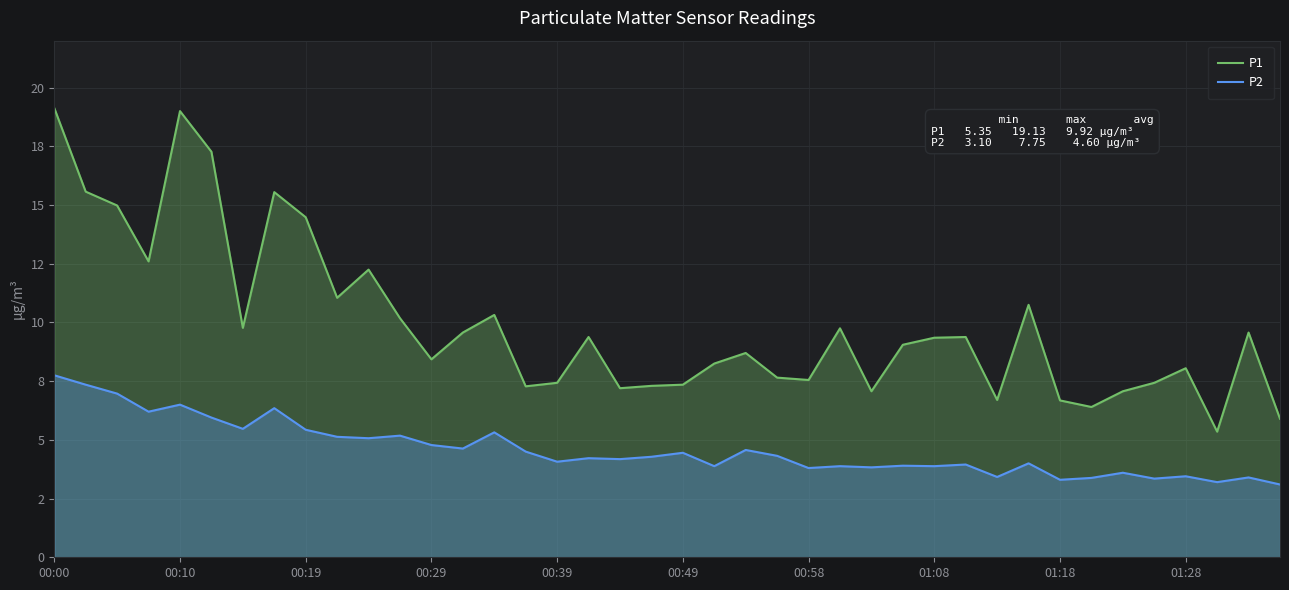

Reading left to right, list all the values displayed in this chart.

P1: 19.1	15.6	15.0	12.6	19.0	17.3	9.8	15.6	14.5	11.1	12.2	10.2	8.4	9.6	10.3	7.3	7.4	9.4	7.2	7.3	7.3	8.2	8.7	7.7	7.5	9.8	7.1	9.1	9.3	9.4	6.7	10.8	6.7	6.4	7.1	7.4	8.1	5.3	9.6	5.9
P2: 7.8	7.3	7.0	6.2	6.5	6.0	5.5	6.3	5.4	5.1	5.1	5.2	4.8	4.6	5.3	4.5	4.1	4.2	4.2	4.3	4.5	3.9	4.6	4.3	3.8	3.9	3.8	3.9	3.9	4.0	3.4	4.0	3.3	3.4	3.6	3.4	3.5	3.2	3.4	3.1